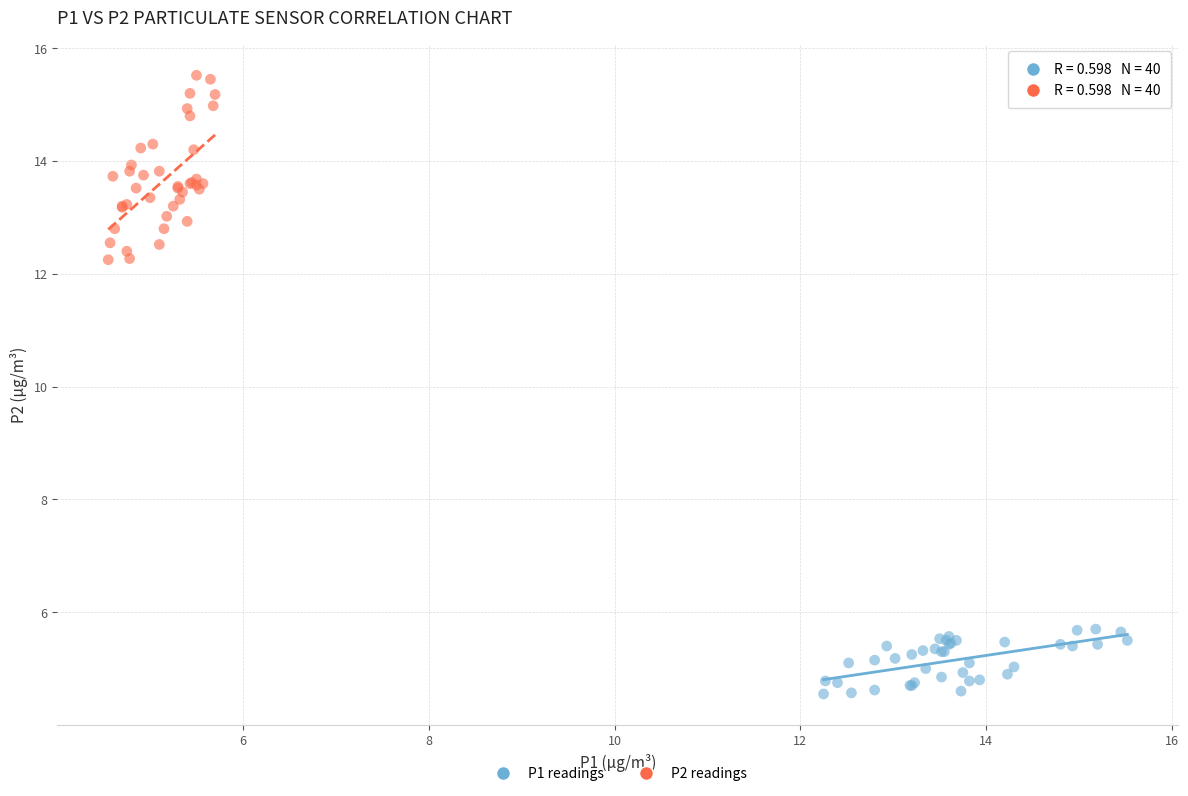

Which series contains the lowest Y value?

P1 readings